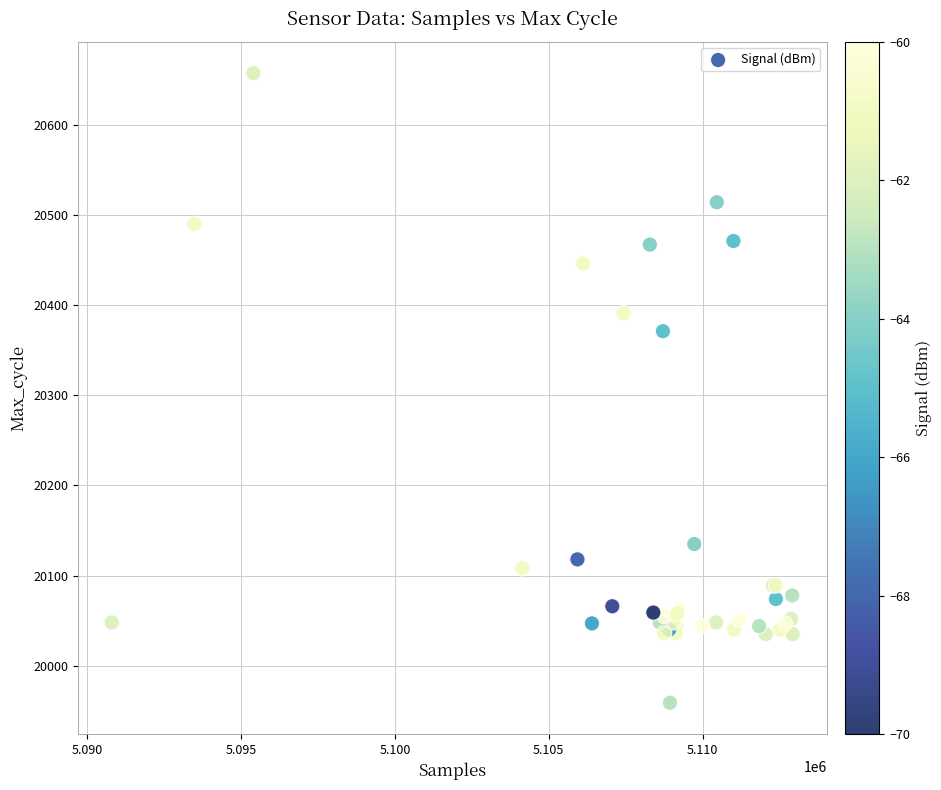

What Y value in the scatter plot is closest to 20308?

20371